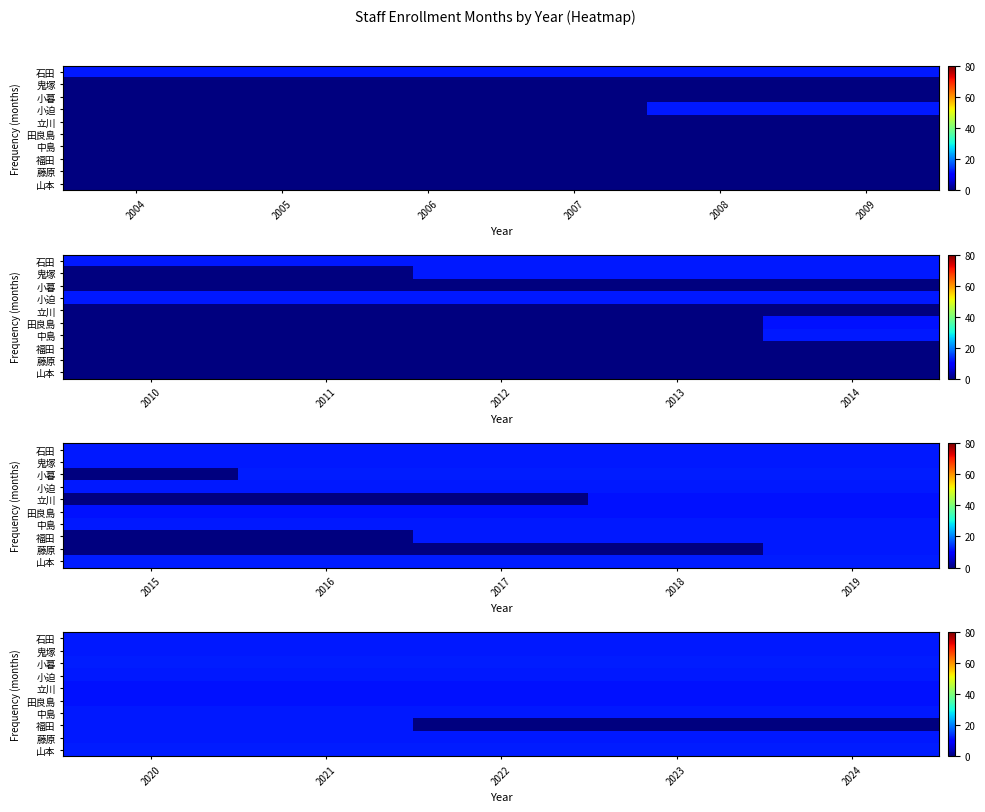

At which label does 田良島 reach its minimum?

2020